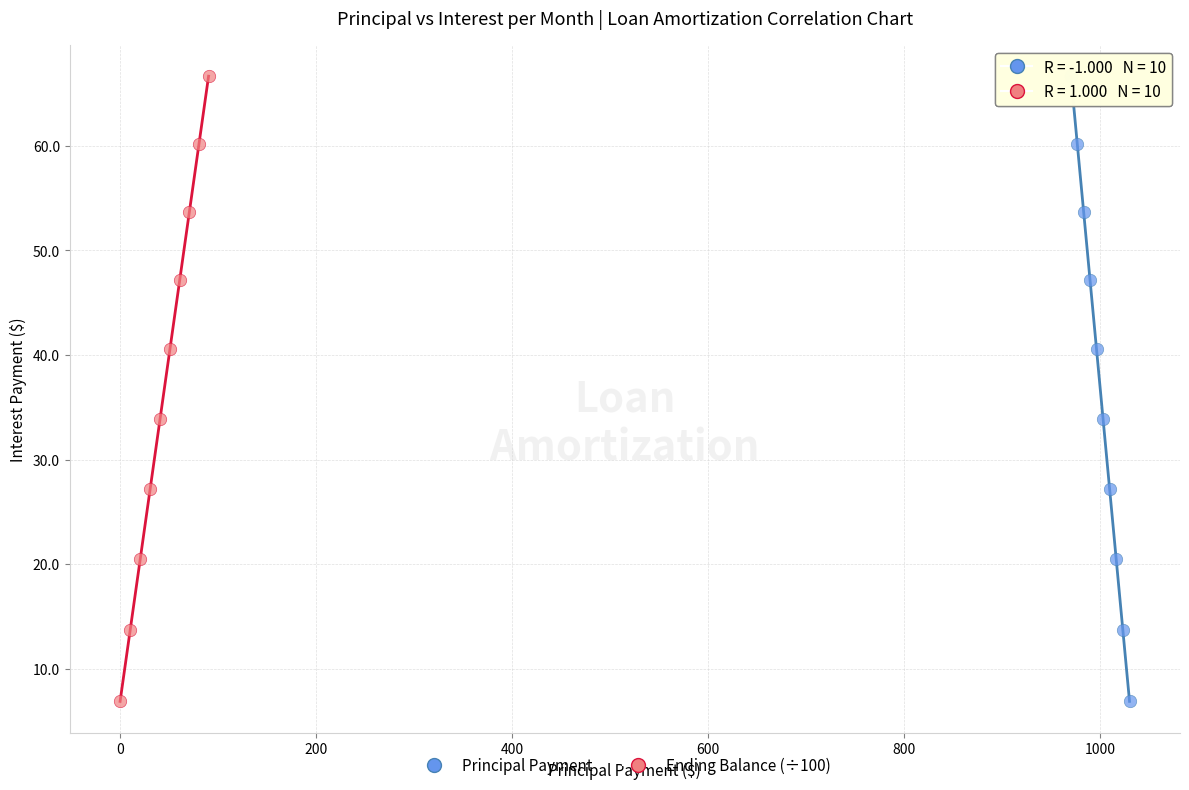

What are all the series names shown in the legend?

Principal Payment, Ending Balance (÷100)